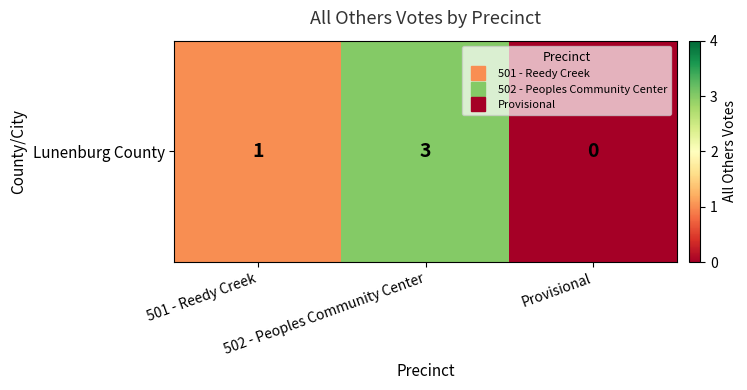

Rank the categories by value from highest to lowest.

502 - Peoples Community Center, 501 - Reedy Creek, Provisional